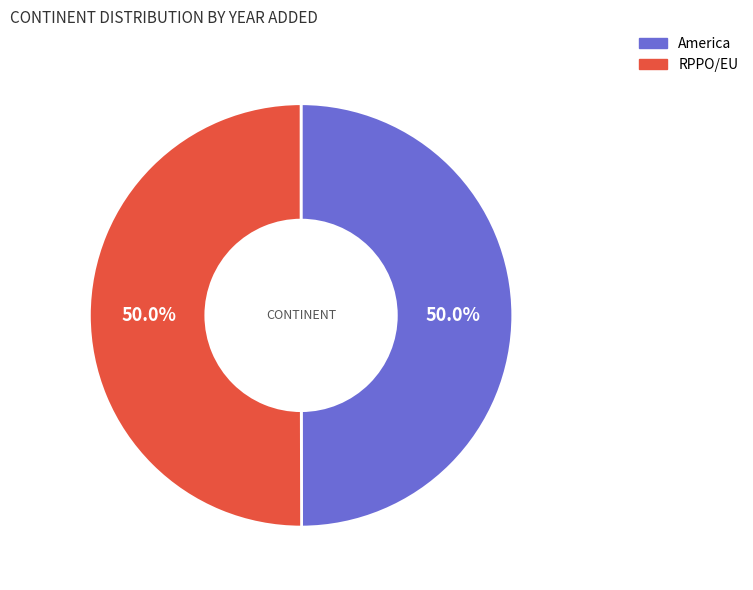

To the nearest percent, what portion does RPPO/EU represent?

50%